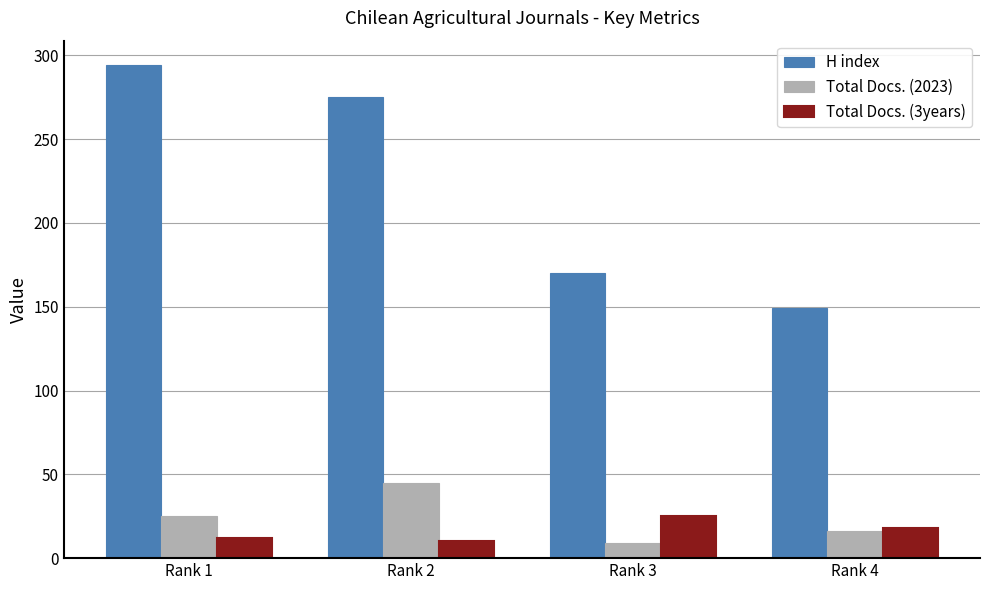

Count the Total Docs. (3years) values in the range 12 to 25.

3